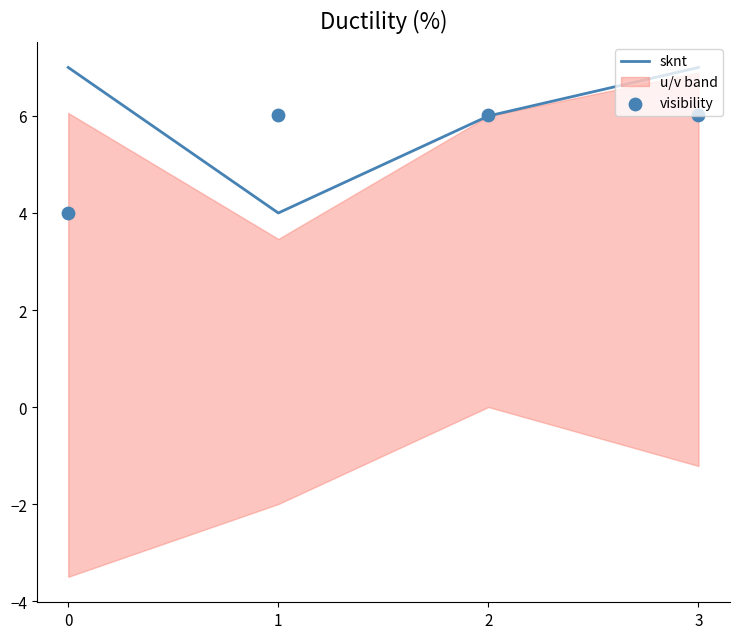

True or false: sknt has more than 2 points higher than both neighbors.

False